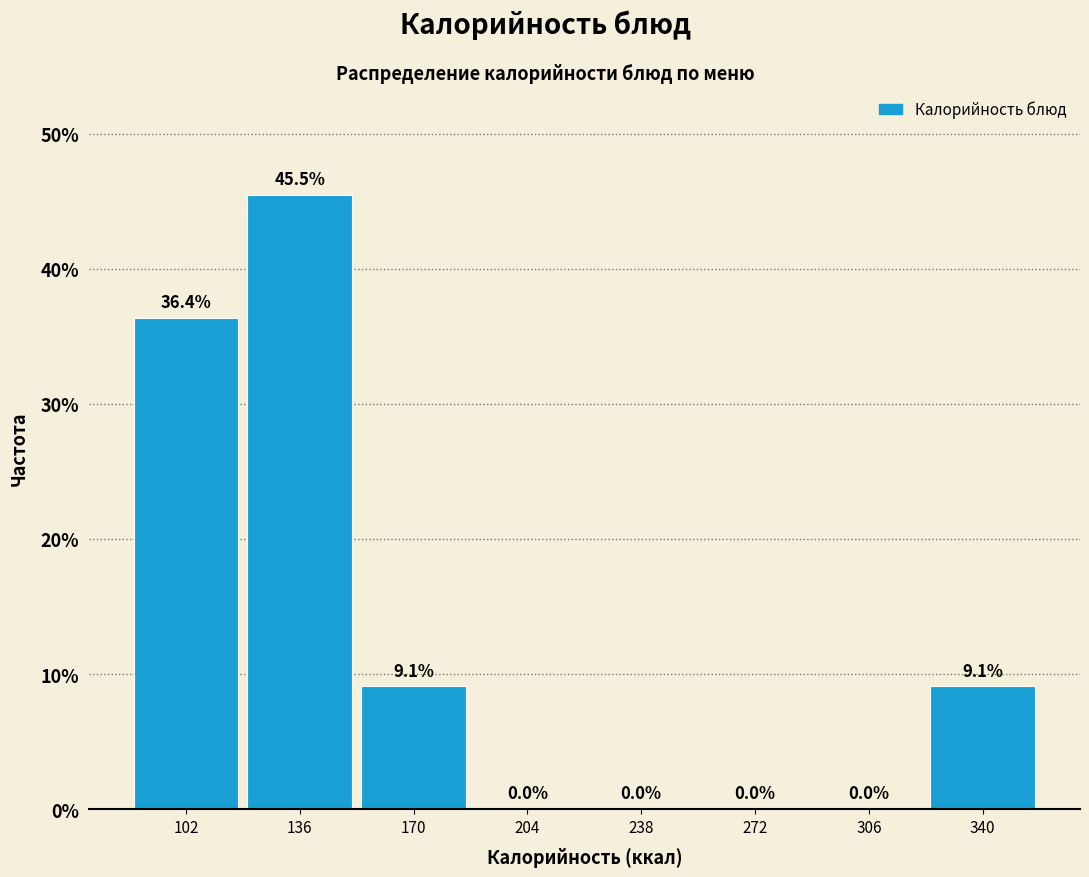

How tall is the bar that spans 119 to 153 on the x-axis? The bar edges are not printed on the chart, so give them approximately, as read against the axis.

45.5